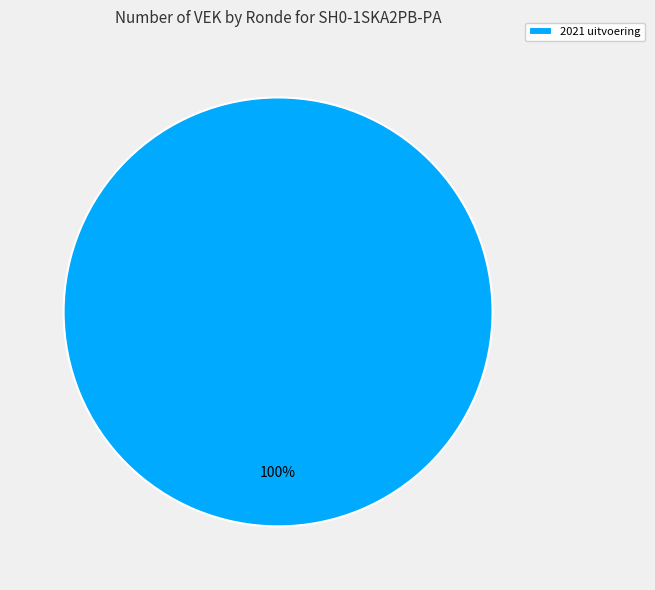

Is there any slice that represents more than half of the pie?

Yes